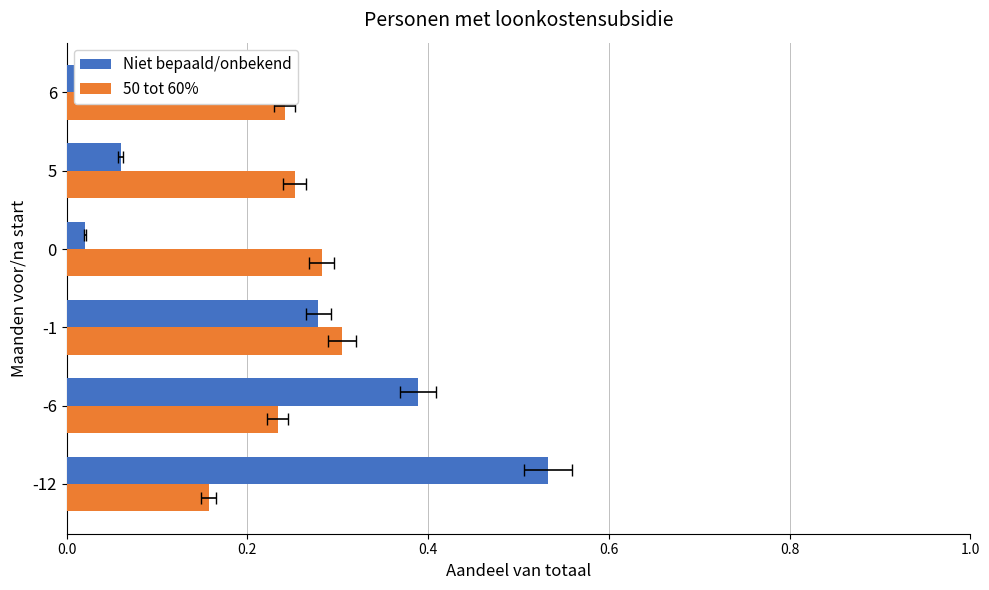

What are all the series names shown in the legend?

Niet bepaald/onbekend, 50 tot 60%